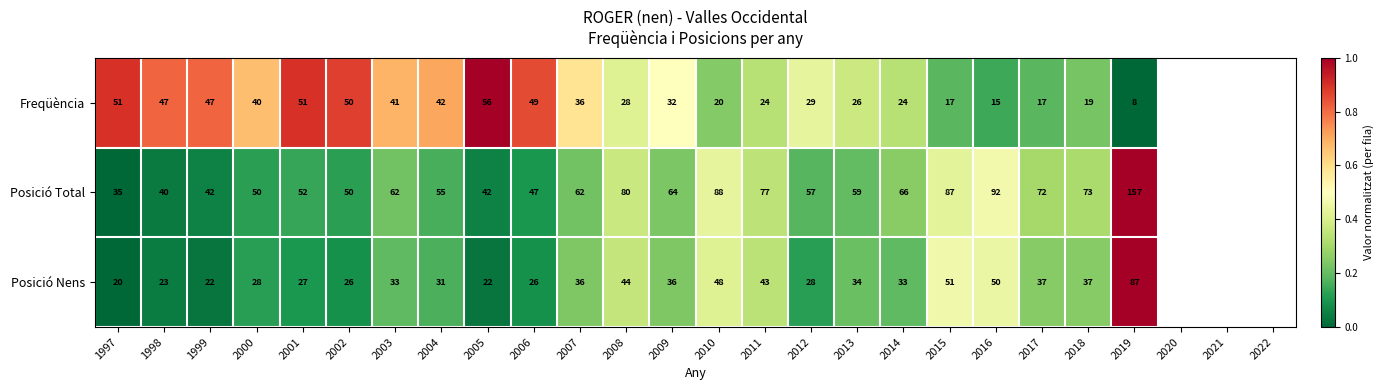

Which series has the largest range (max minus min)?

Posició Total